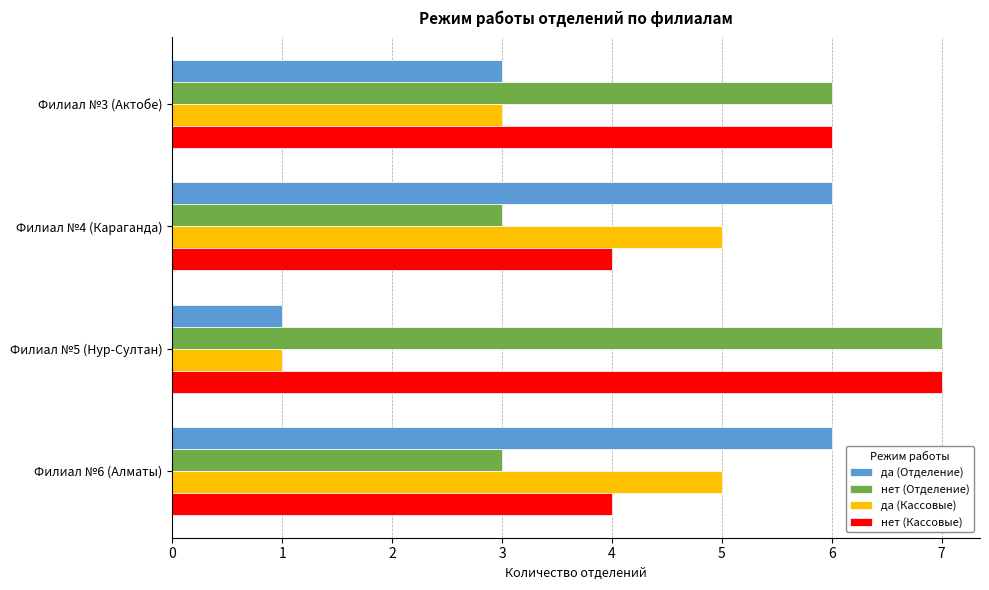

How many data points in нет (Отделение) are less than 6?

2